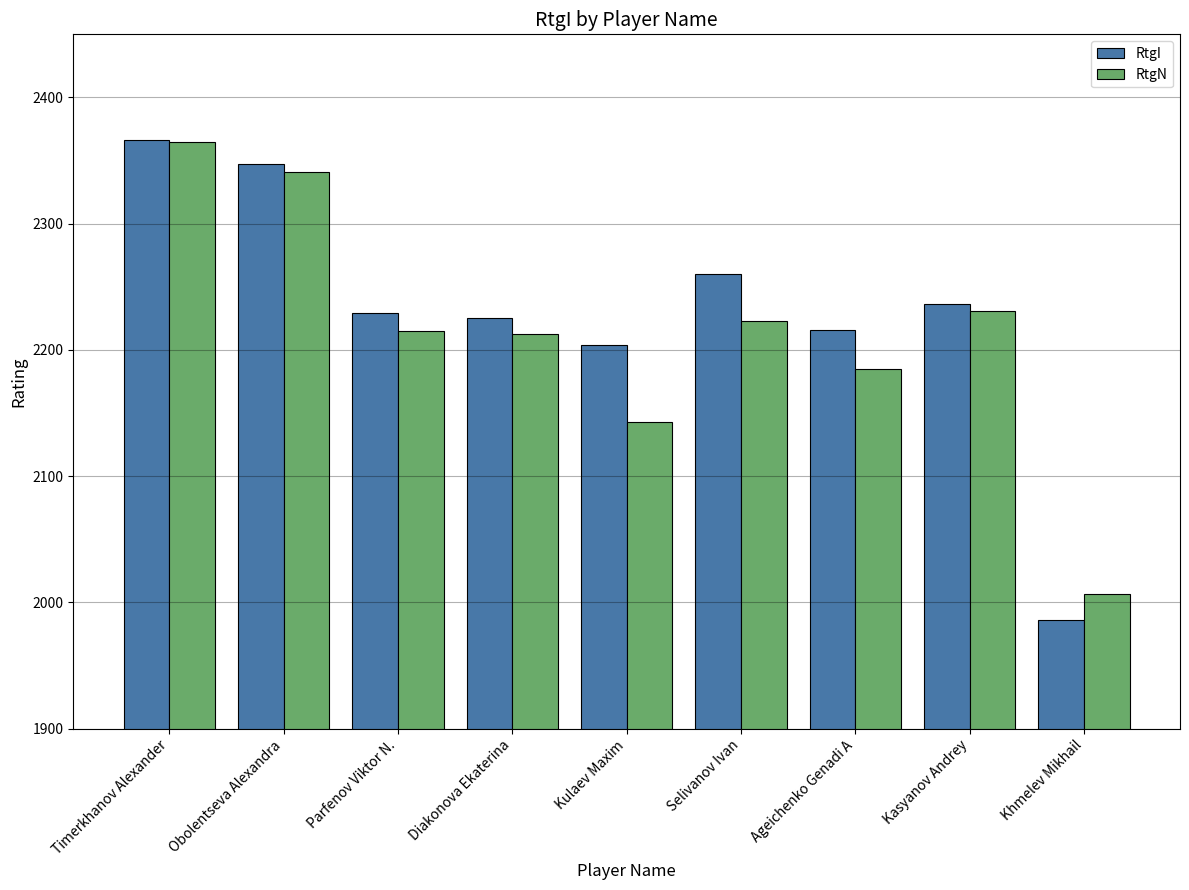

What is the spread (max minus min) of values at Khmelev Mikhail?

21